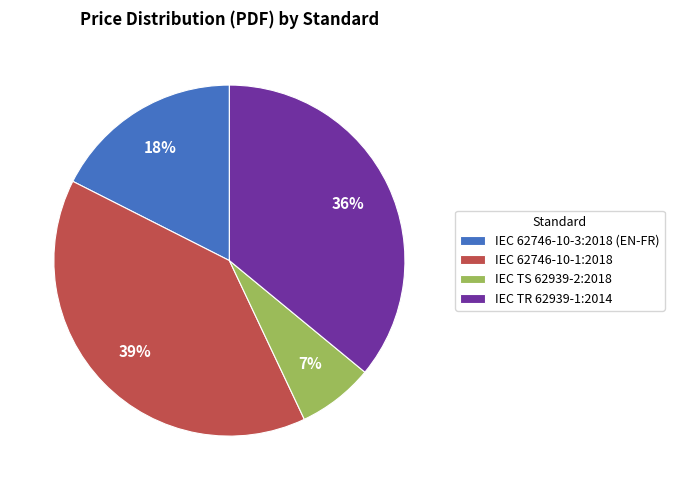

Is there a majority slice in this chart?

No